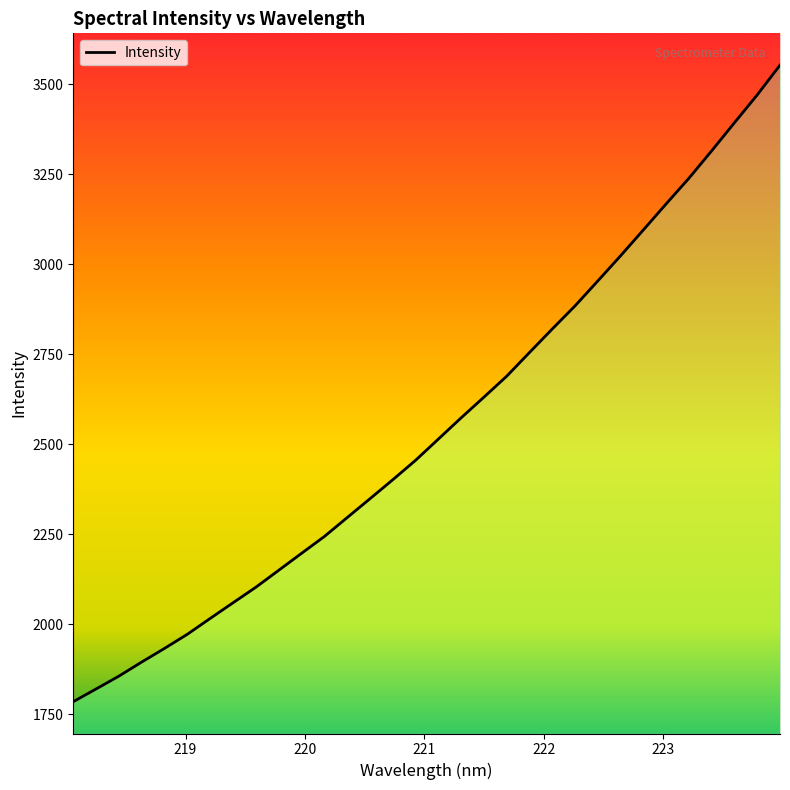

What is the greatest value displayed?

3553.0